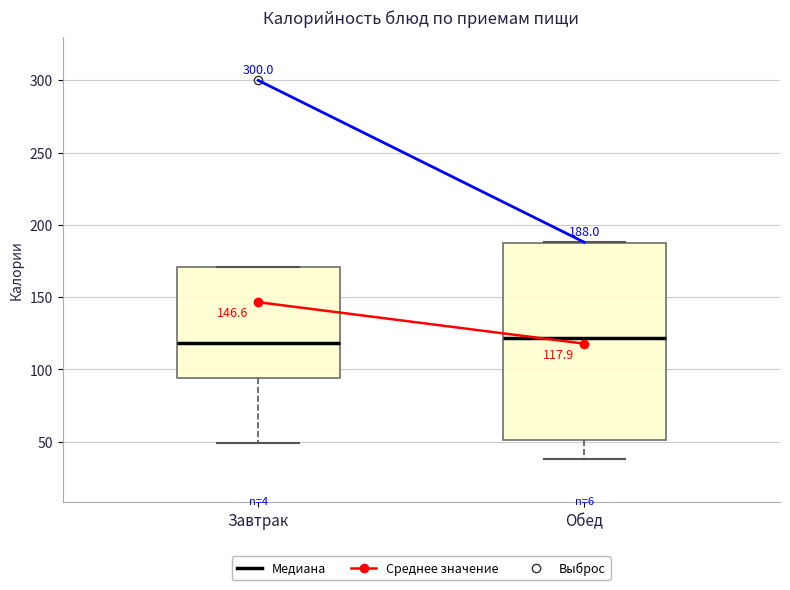

Comparing the boxes themselves (not the whiskers), which one is the tallest?

Обед